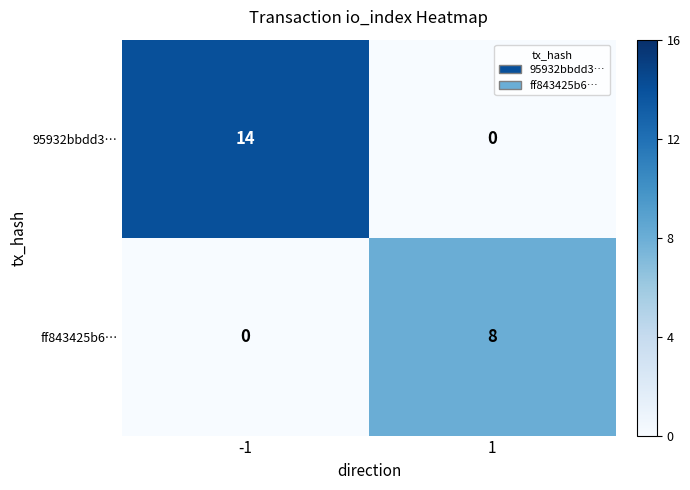

Which series has the largest total across all categories?

95932bbdd3…